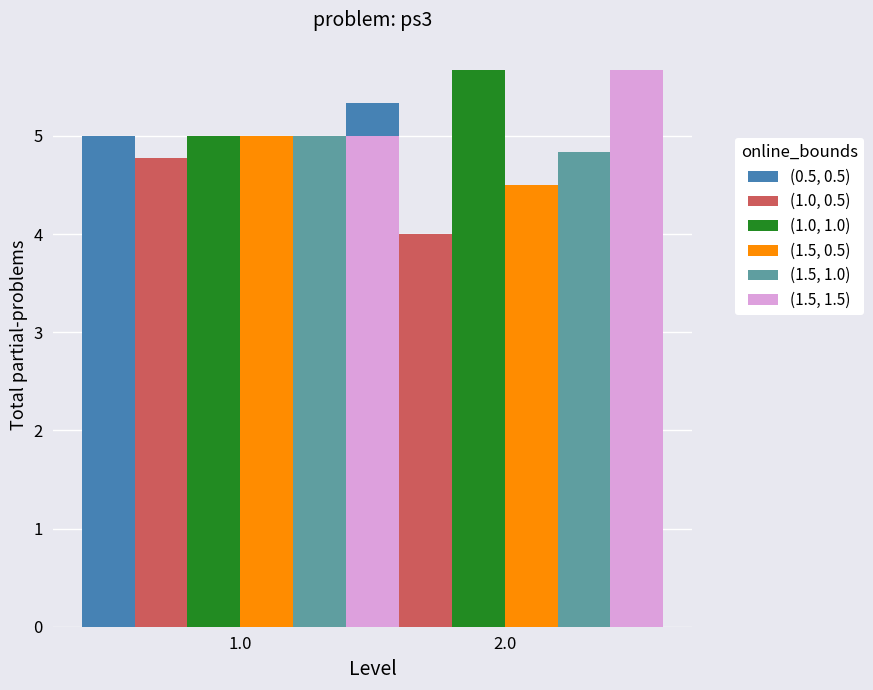

Is the value of (1.0, 1.0) at 2.0 greater than the value of (1.5, 1.5) at 1.0?

Yes